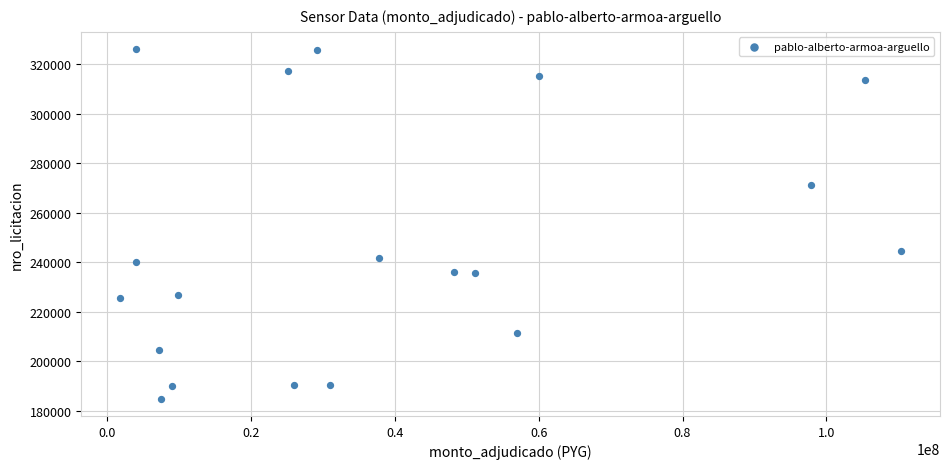

What Y value in the scatter plot is closest to 255513?

244525